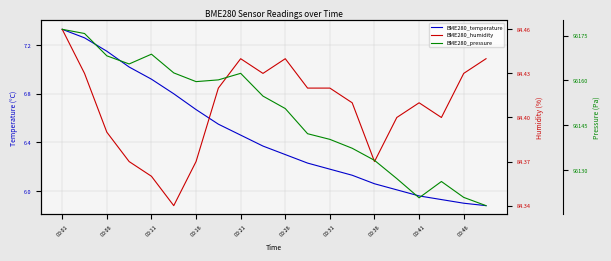

What is the minimum value for BME280_temperature?

5.9